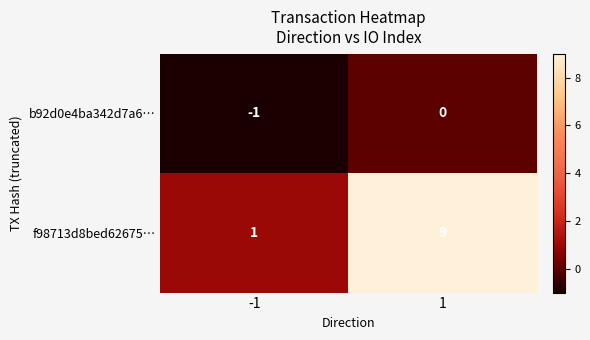

The value of f98713d8bed62675… at 1 is 4. True or false?

False